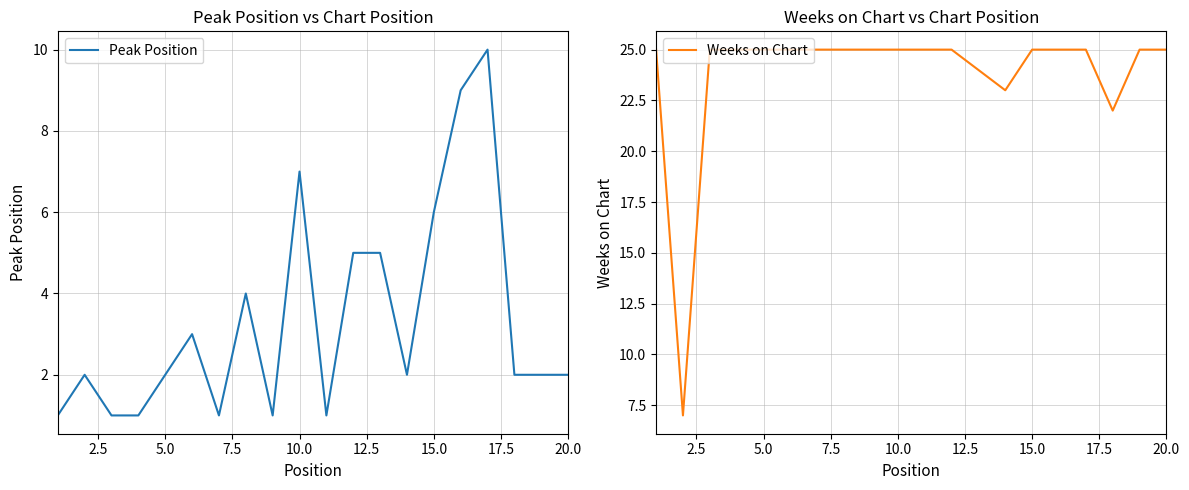

In Peak Position, how many points are higher than both neighbors (excluding endpoints)?

5